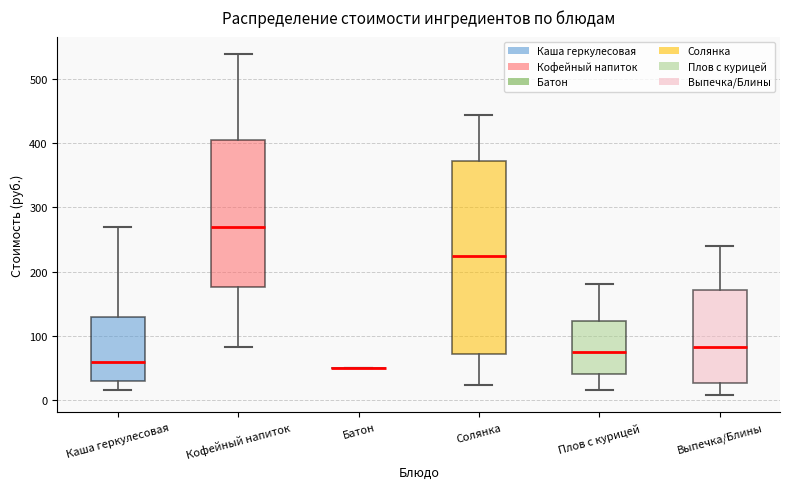

Reading left to right, transcribe this box plot: for each box, give where its median line is, the range the box spans, and where its two whiskers end, as read against the y-axis. The values are not printed on the chart, so give them approximately, as read against the axis.

Каша геркулесовая: median 60, box 30 to 130, whiskers 20 to 270
Кофейный напиток: median 270, box 180 to 410, whiskers 80 to 540
Батон: box collapsed to a line at 50, whiskers 50 to 50
Солянка: median 220, box 70 to 370, whiskers 20 to 440
Плов с курицей: median 80, box 40 to 120, whiskers 20 to 180
Выпечка/Блины: median 80, box 30 to 170, whiskers 10 to 240